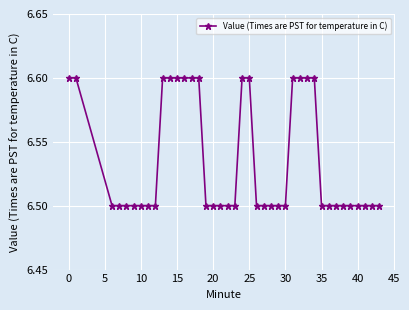

What is the sum of all values?

261.4